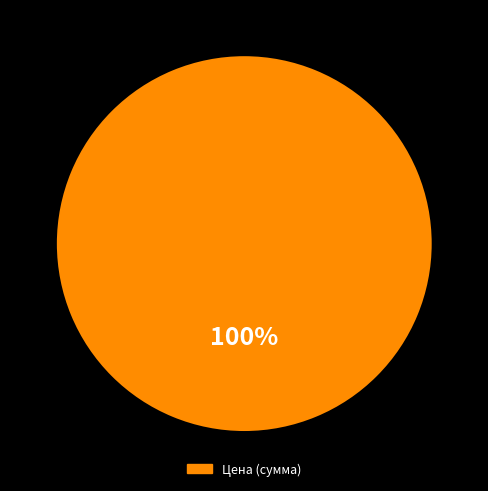

Does any single category account for the majority?

Yes